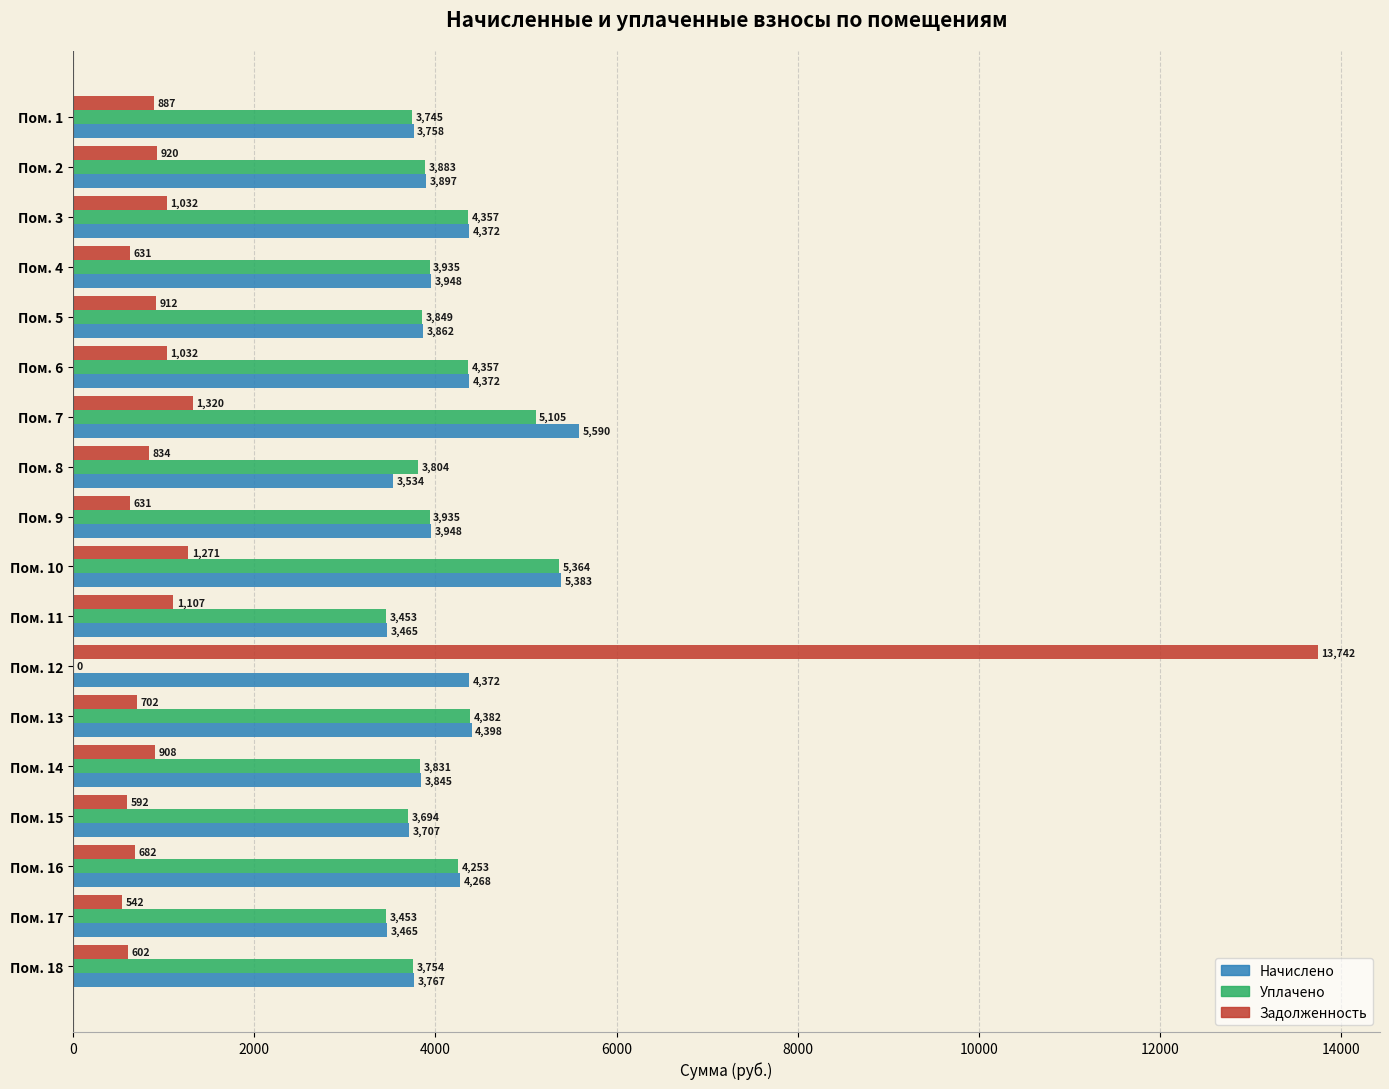

At which category is the sum across all series the highest?

Пом. 12